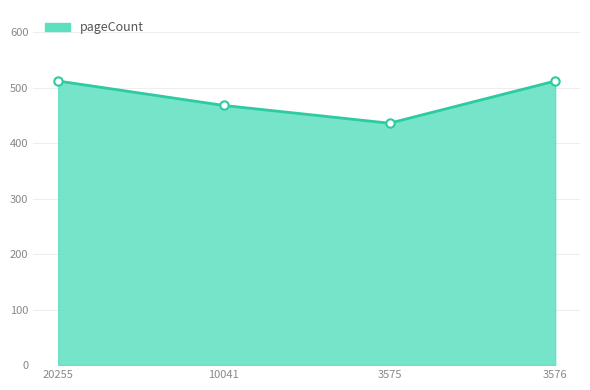

True or false: the data shows 436 at 3575.

True